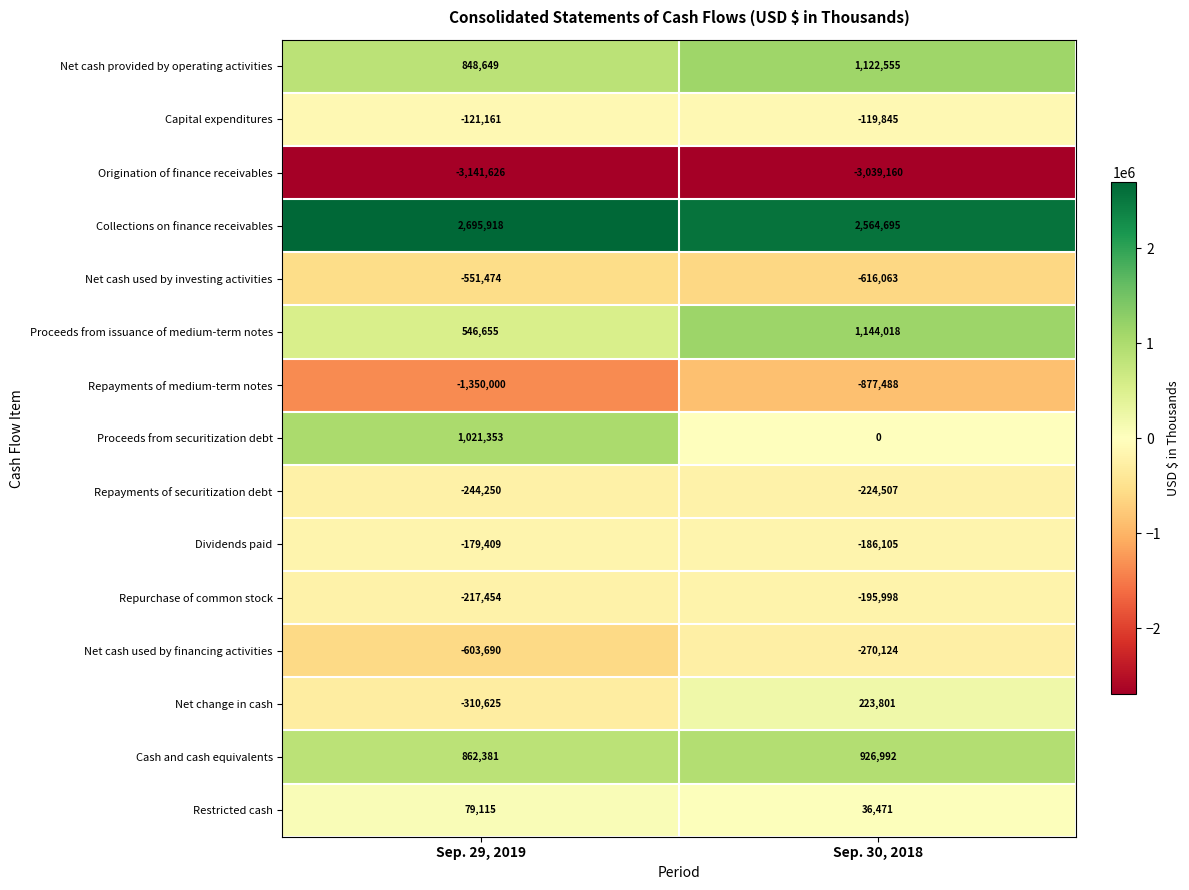

What is the difference between the maximum and minimum values in the Proceeds from securitization debt series?

1021353